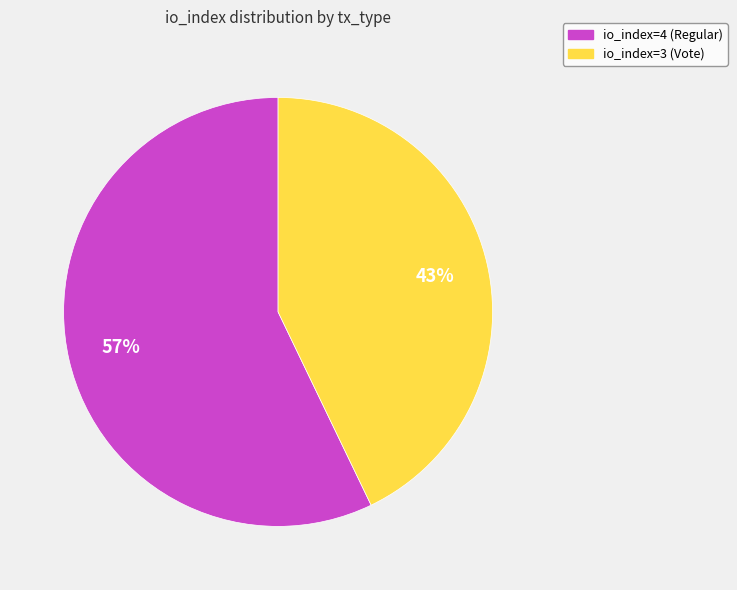

To the nearest percent, what is the difference between the io_index=3 (Vote) and io_index=4 (Regular) slice percentages?

14%